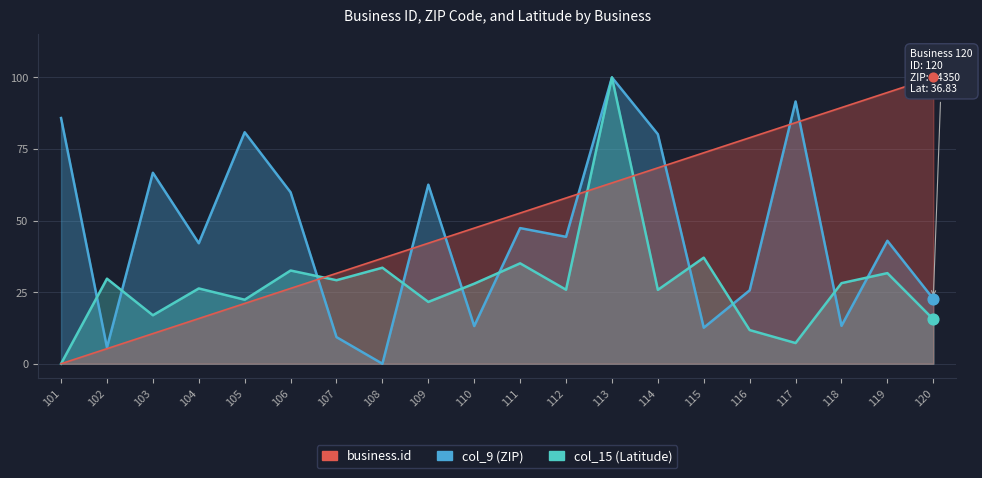

Which series has the largest Y range (max minus min)?

business.id